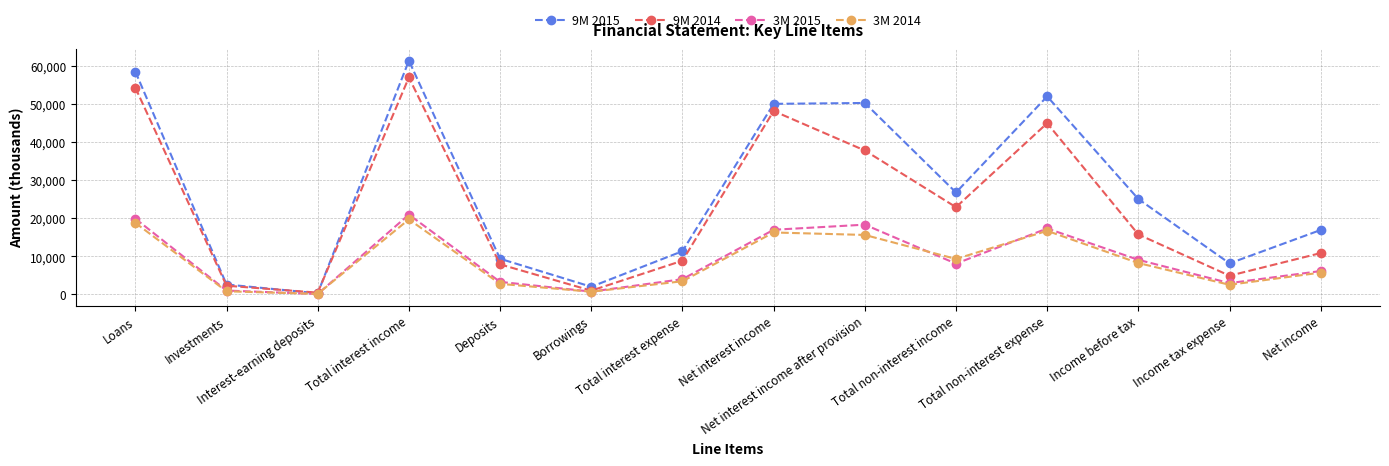

What is the maximum value shown in the chart?

61361